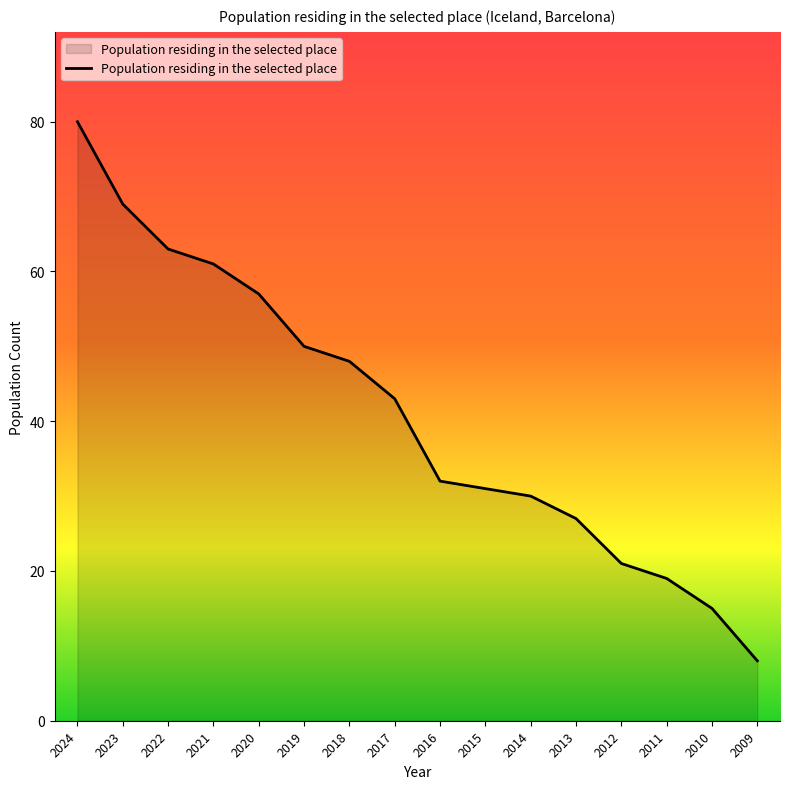

How many lines are shown in the chart?

1